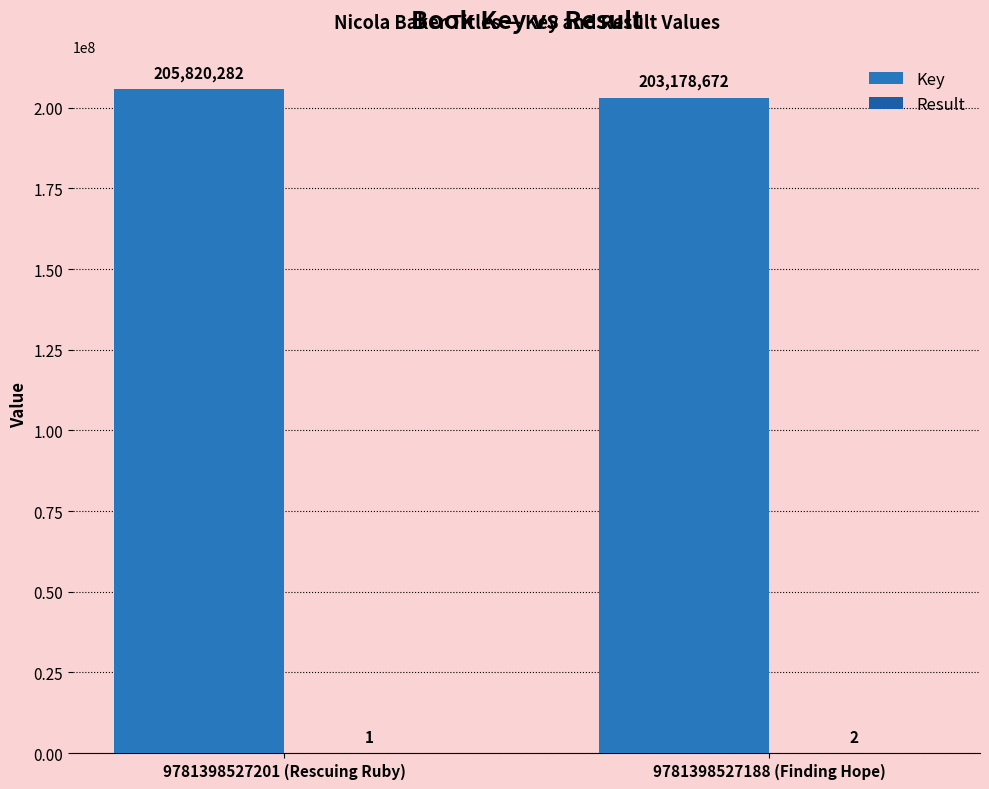

What is the sum of the Key values at 9781398527201 (Rescuing Ruby) and 9781398527188 (Finding Hope)?

408998954